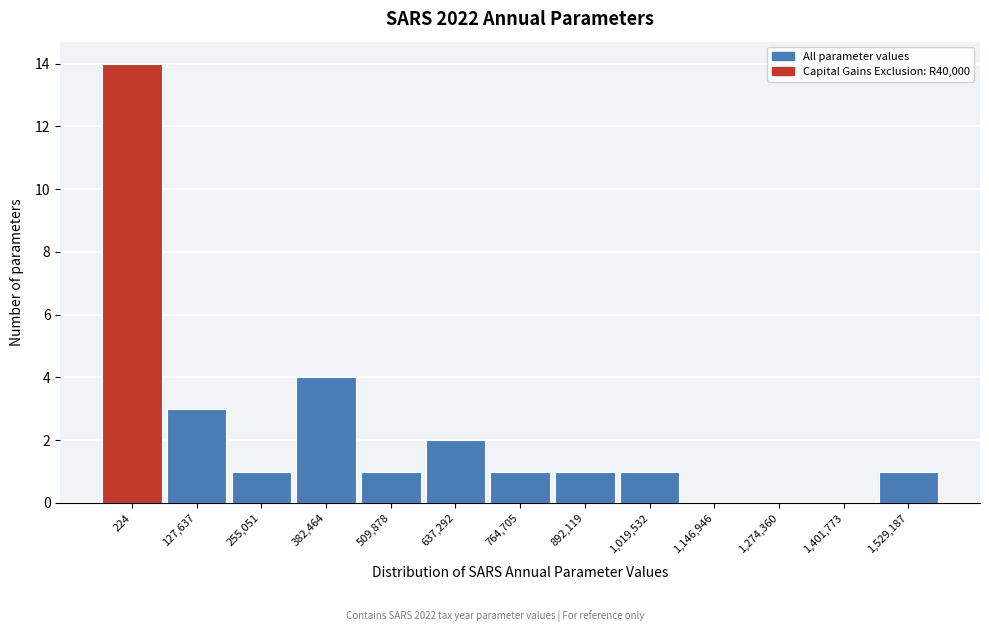

Reading right to left, list all the values displayed in this chart.

1,529,187=1	1,401,773=0	1,274,360=0	1,146,946=0	1,019,532=1	892,119=1	764,705=1	637,292=2	509,878=1	382,464=4	255,051=1	127,637=3	224=14